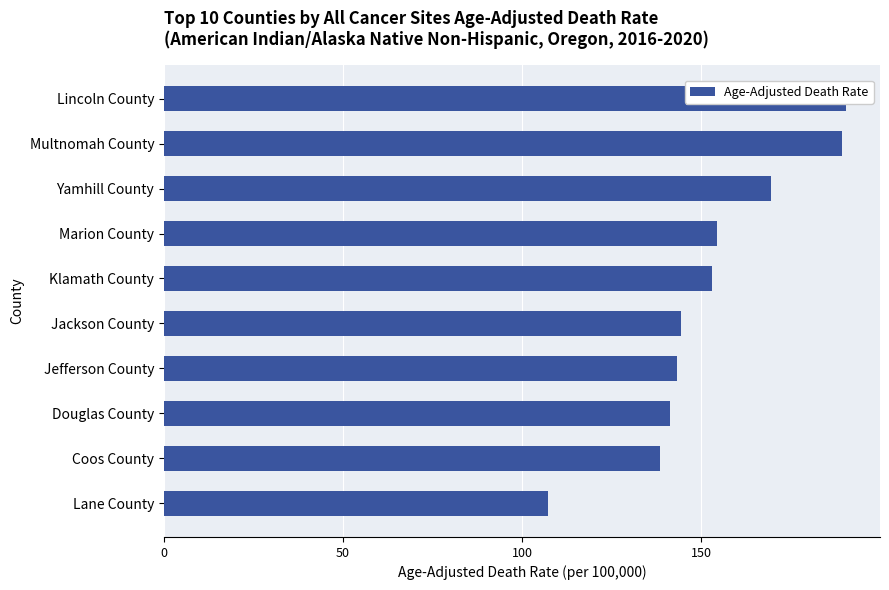

What is the difference between the second highest and second lowest values?

50.7